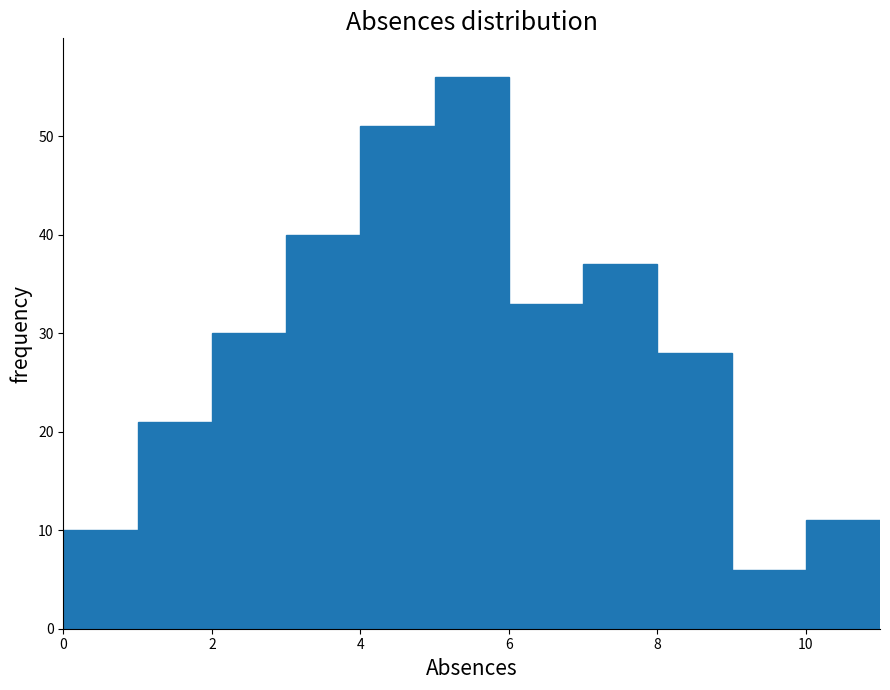

Reading left to right, list every bar in this chart as the range it spans on the x-axis followed by its height. The values are not printed on the chart, so give them approximately, as read against the axis.

0 to 1: 10
1 to 2: 21
2 to 3: 30
3 to 4: 40
4 to 5: 51
5 to 6: 56
6 to 7: 33
7 to 8: 37
8 to 9: 28
9 to 10: 6
10 to 11: 11